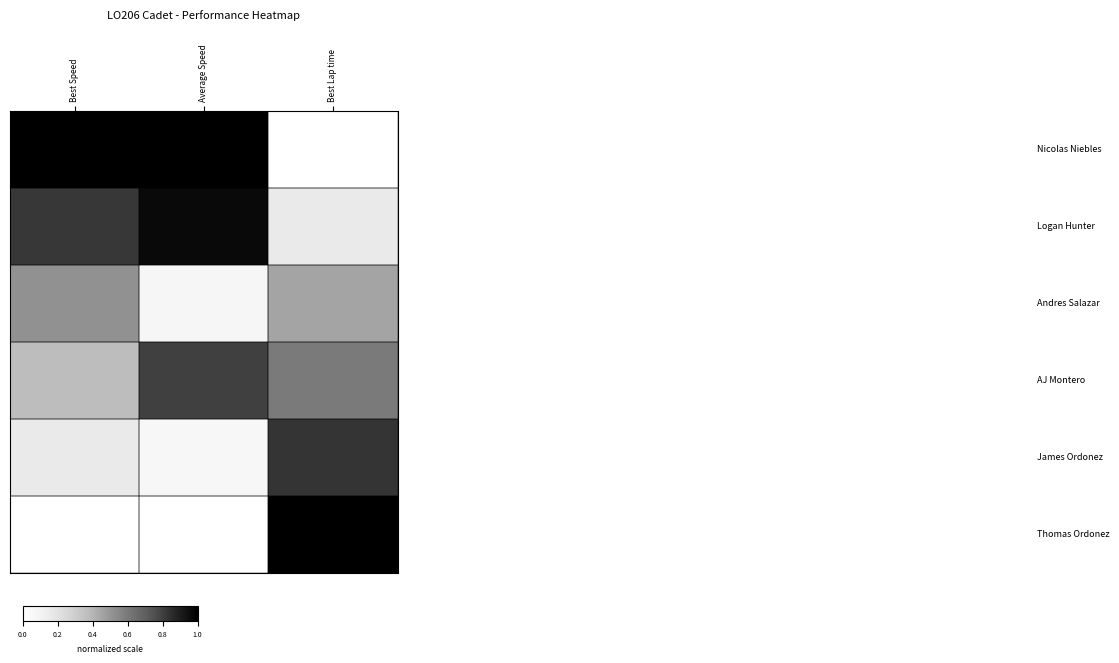

How many data points does each series have?

3